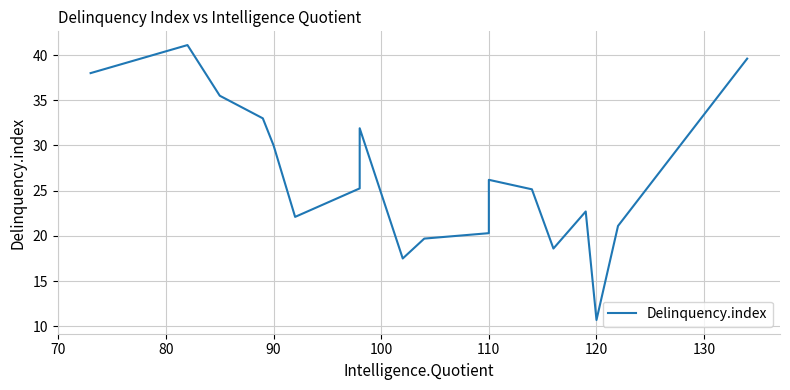

Is it true that the value at 80 is 57.5?

False